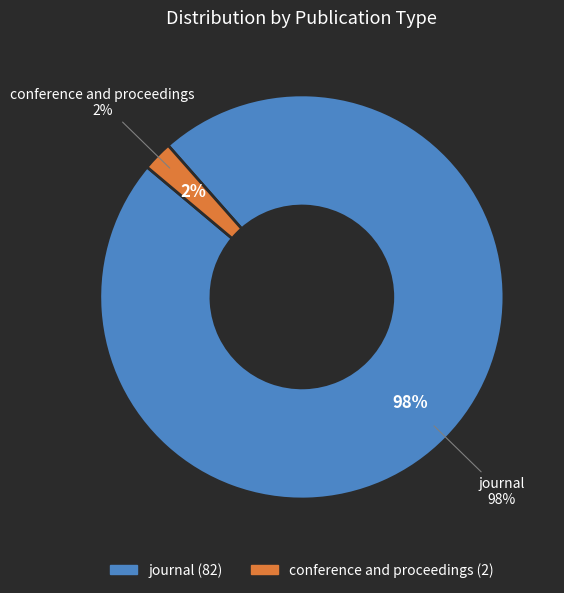

Is there any slice that represents more than half of the pie?

Yes